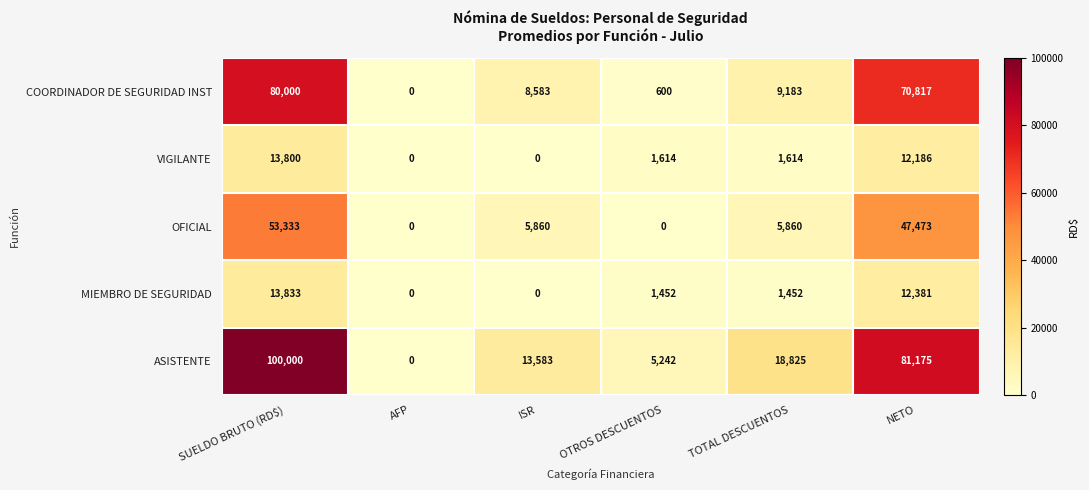

What is the sum of the ASISTENTE values at OTROS DESCUENTOS and NETO?

86417